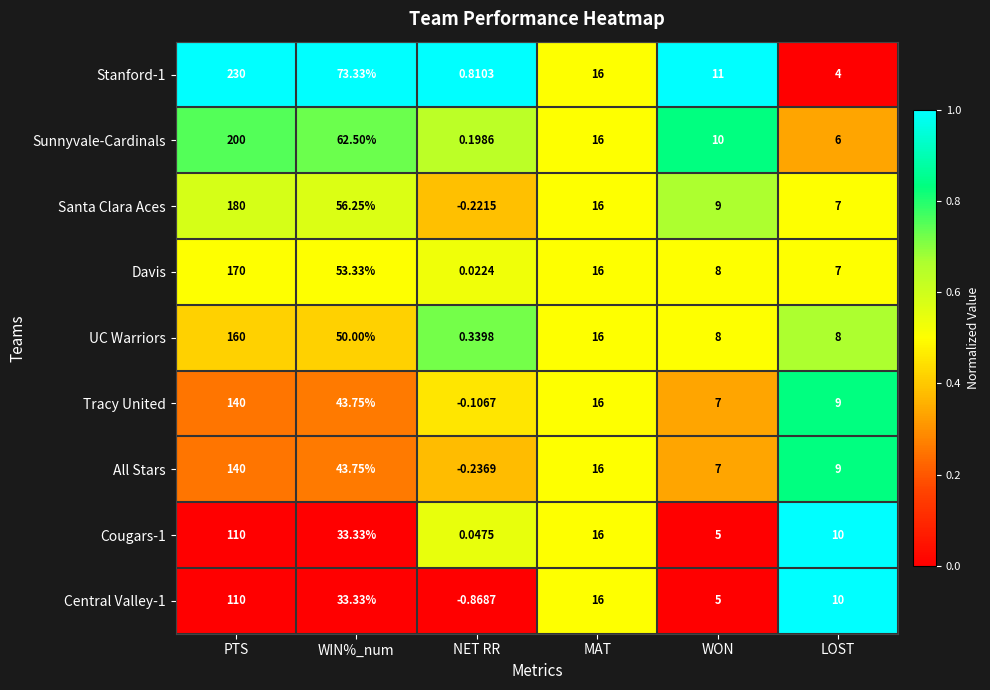

What is the greatest value displayed?

230.0